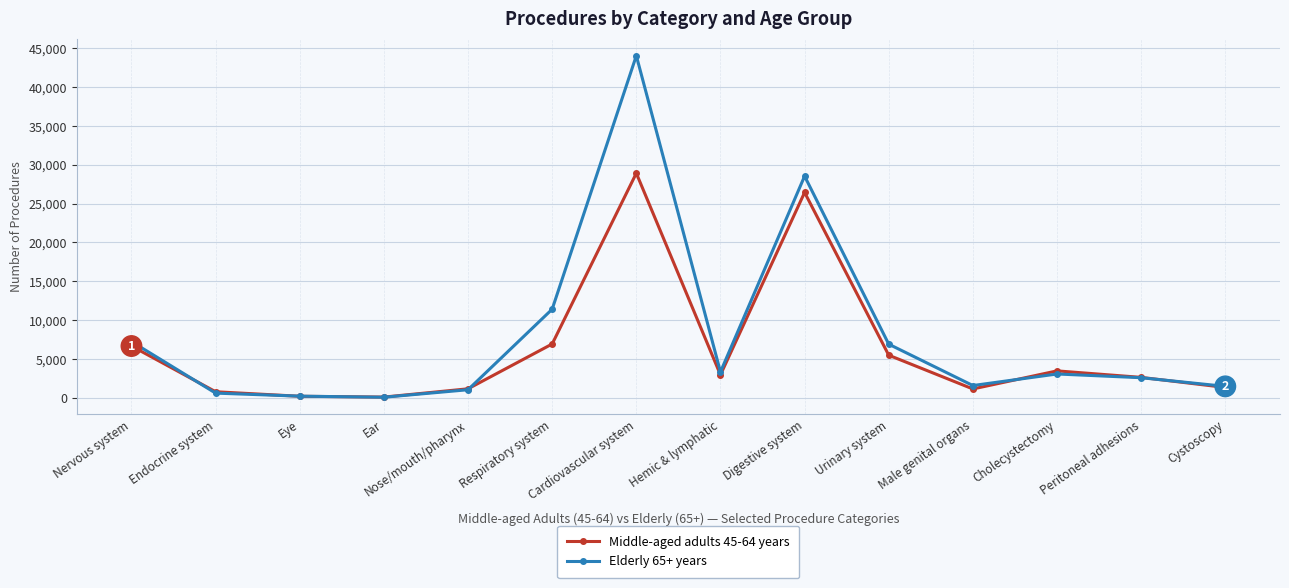

Which series changed the most between Hemic & lymphatic and Urinary system?

Elderly 65+ years